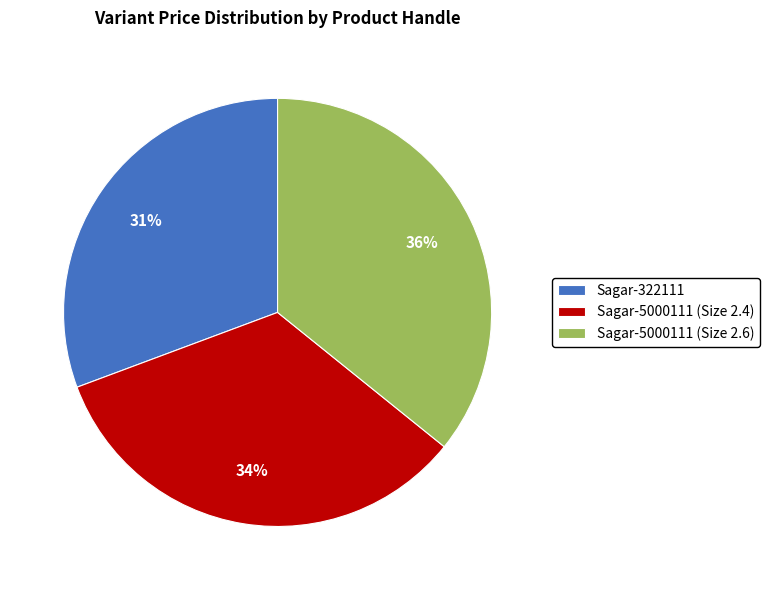

Does any single category account for the majority?

No